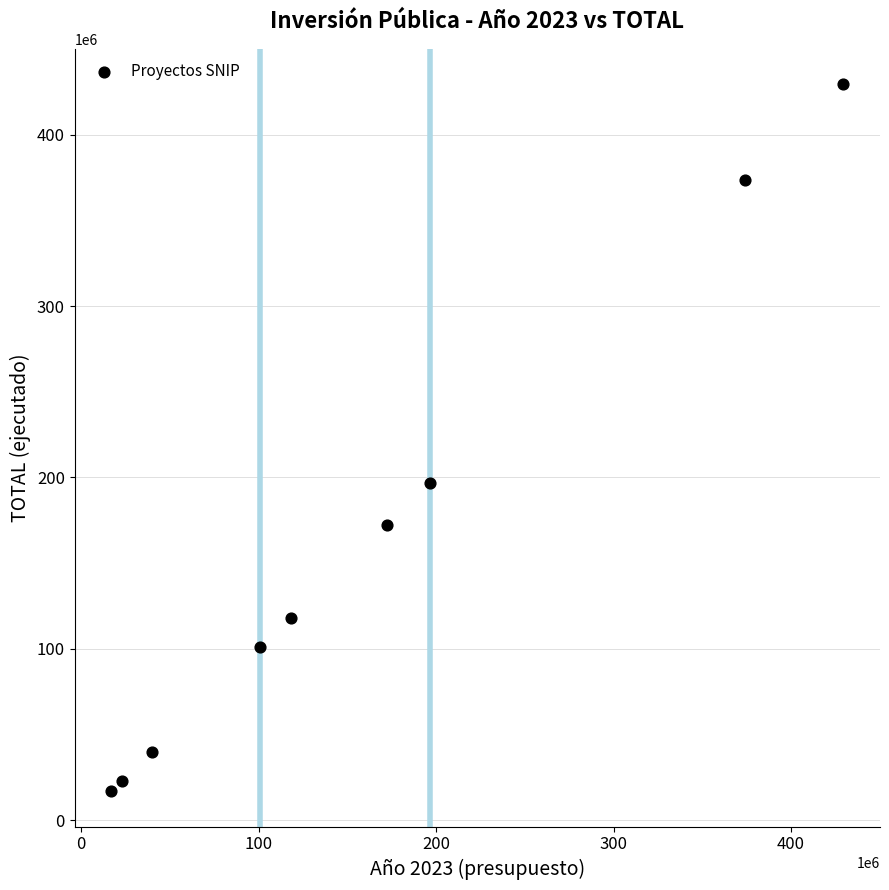

What Y value in the scatter plot is closest to 223185625?

196727709.9